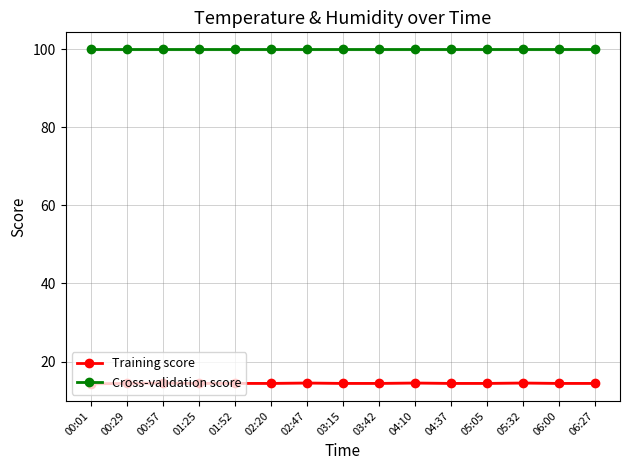

What is the spread (max minus min) of values at 04:10?

85.4